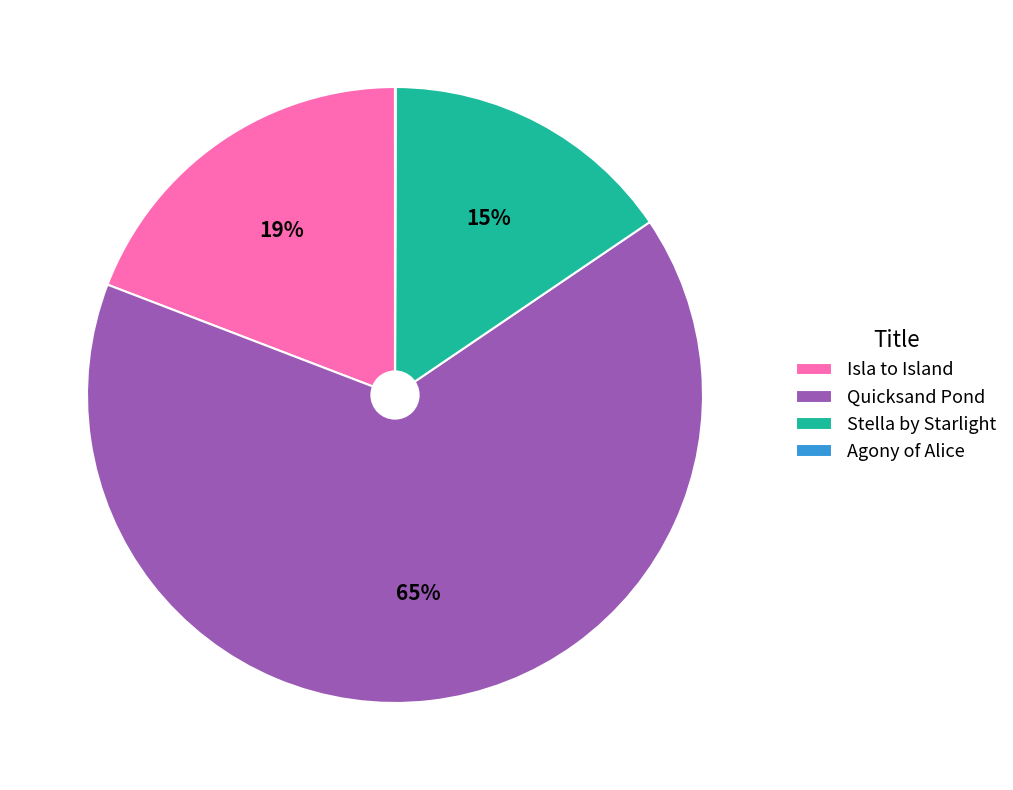

What percentage is the Isla to Island slice, to the nearest percent?

19%